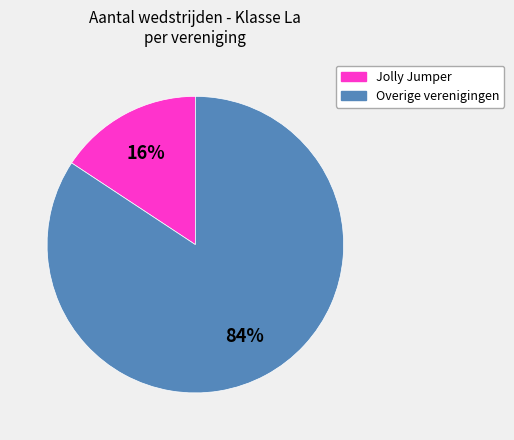

To the nearest percent, what percentage of the pie is Jolly Jumper?

16%